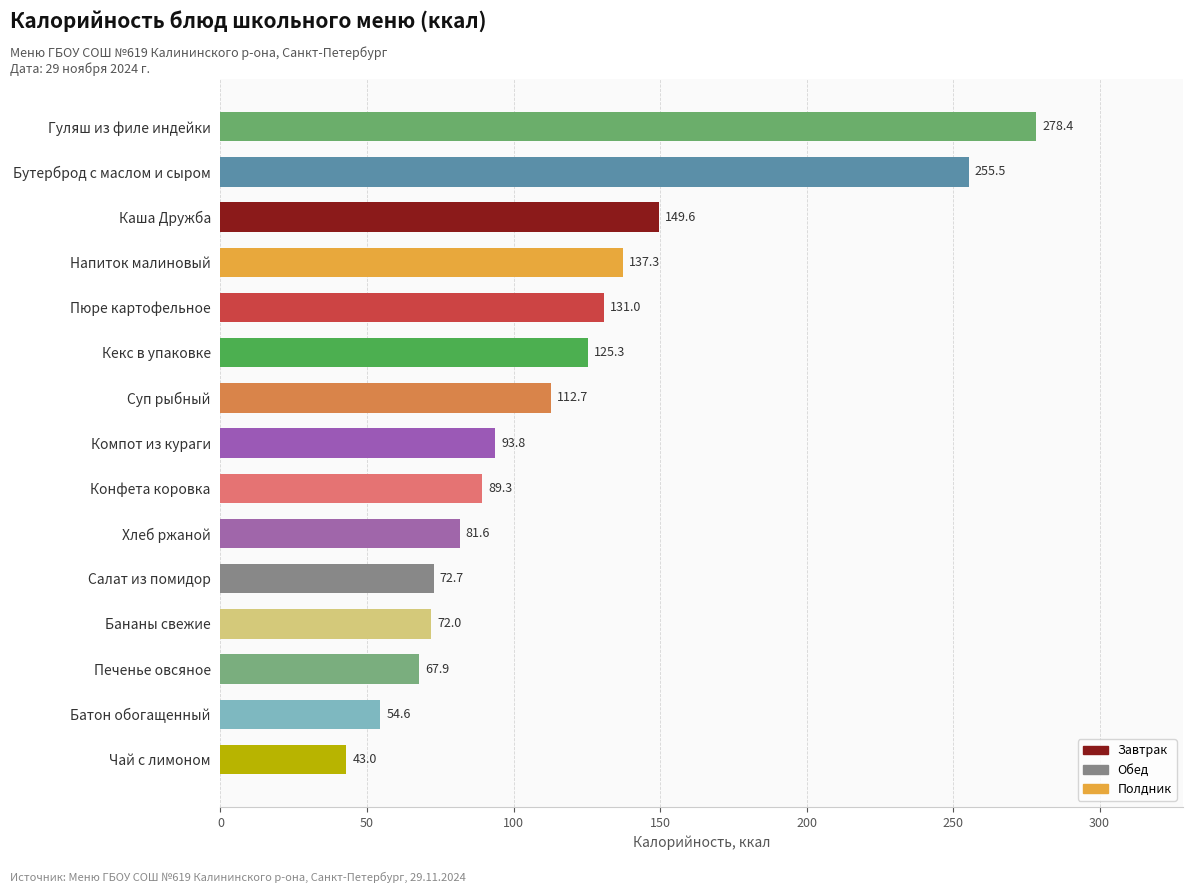

Reading top to bottom, transcribe all the data shown in this chart.

278.4	255.5	149.6	137.3	131.0	125.3	112.7	93.8	89.3	81.6	72.7	72.0	67.9	54.6	43.0